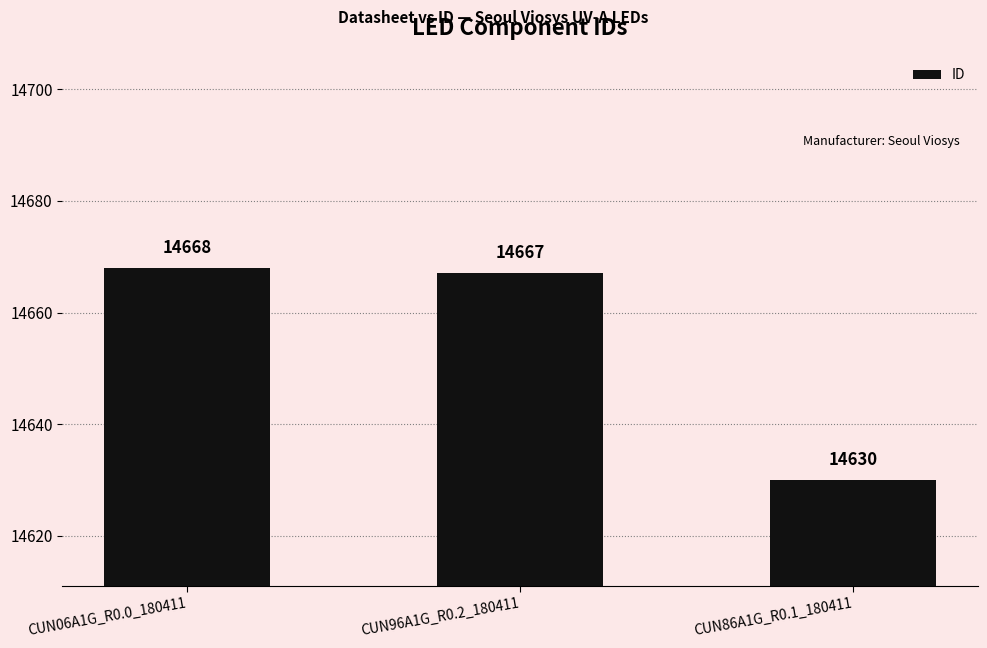

Rank the categories by value from highest to lowest.

CUN06A1G_R0.0_180411, CUN96A1G_R0.2_180411, CUN86A1G_R0.1_180411